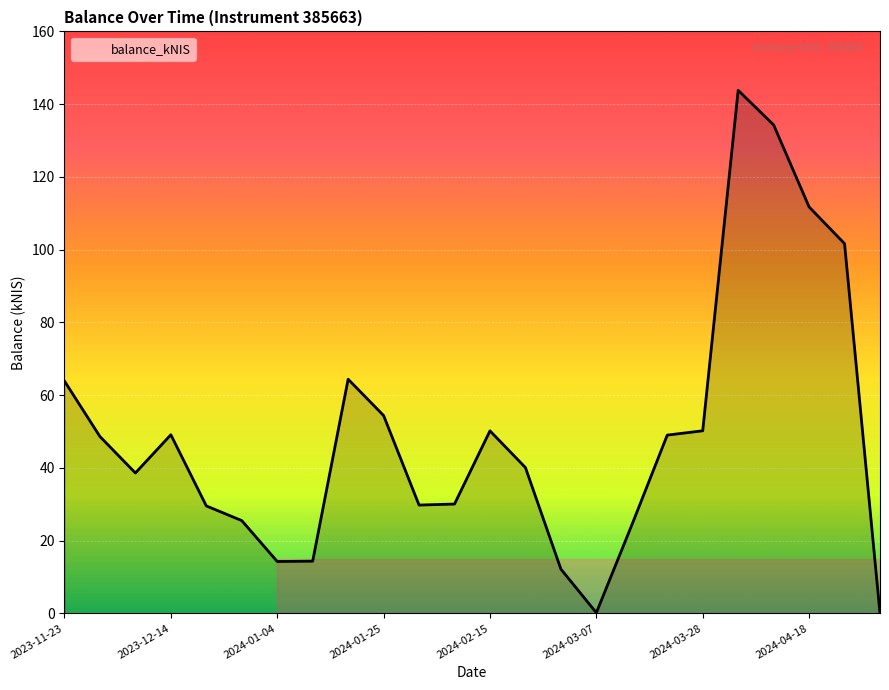

What is the greatest value displayed?

143.8